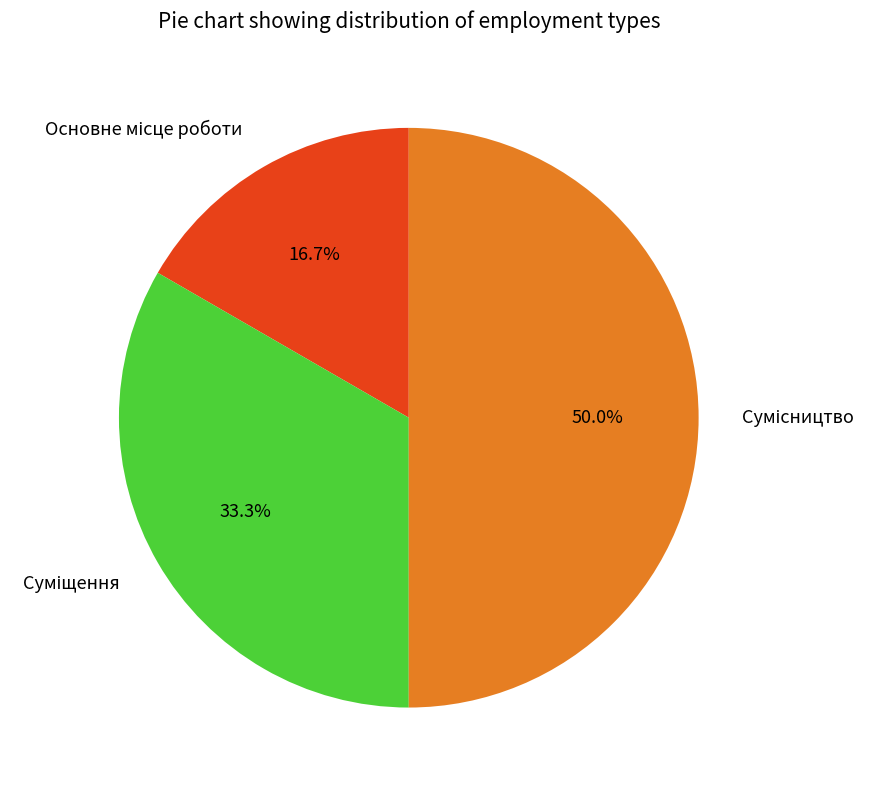

How many slices are in this pie chart?

3